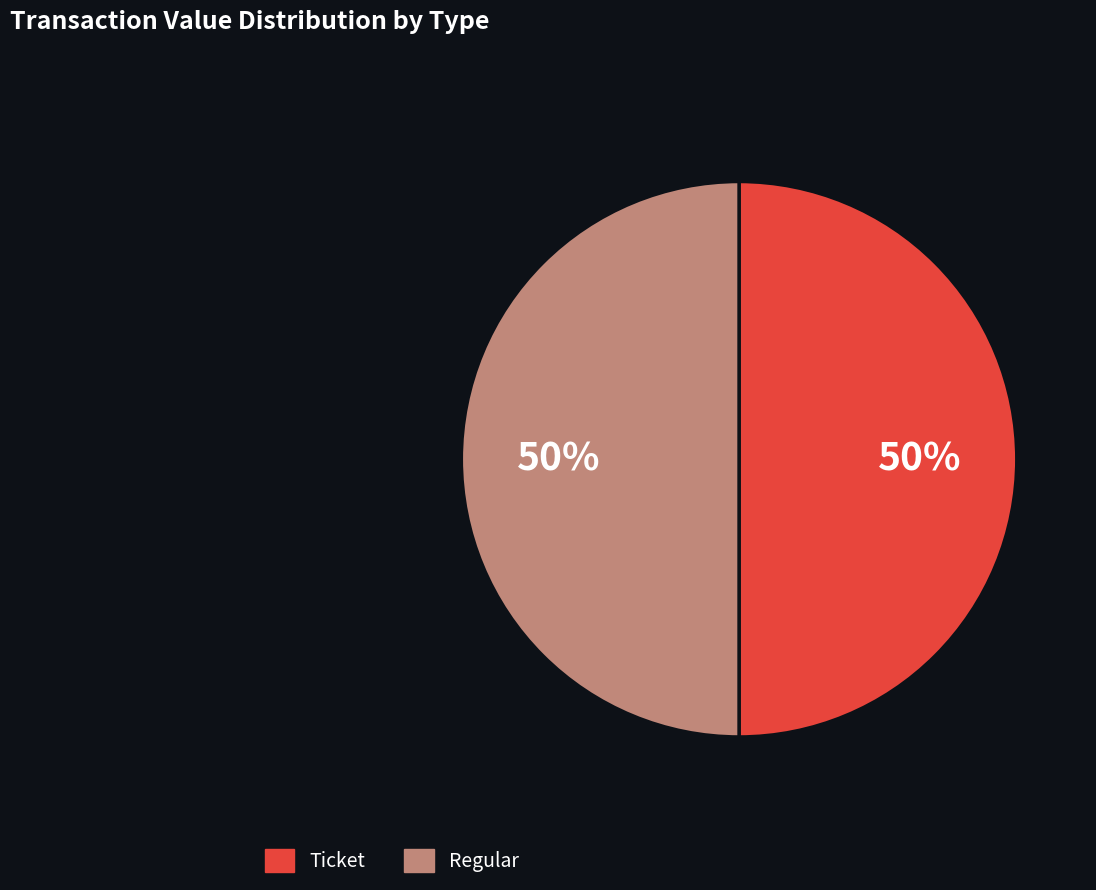

To the nearest percent, what is the average slice percentage?

50%